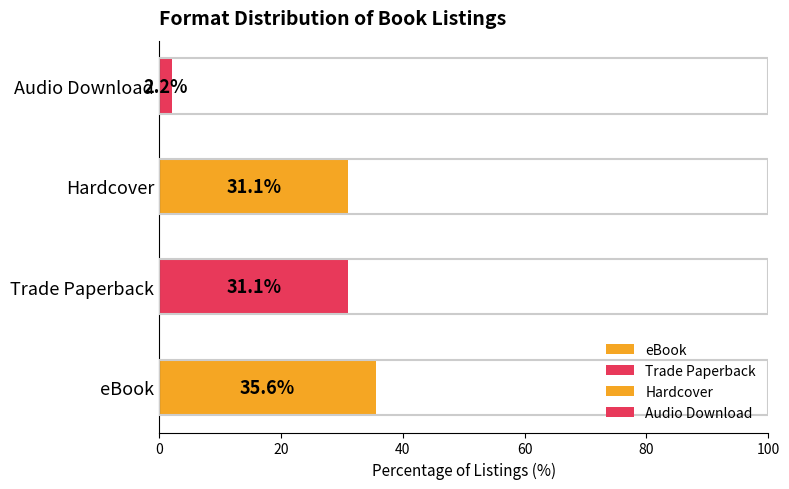

The value at eBook is 35.6. True or false?

True